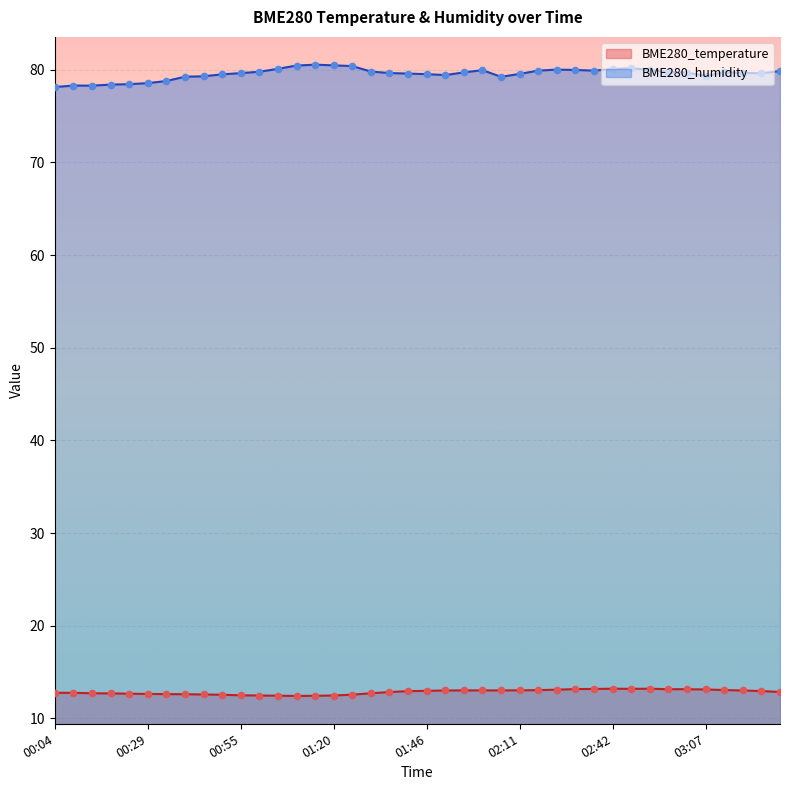

At how many categories does at least one series exceed 17?

40